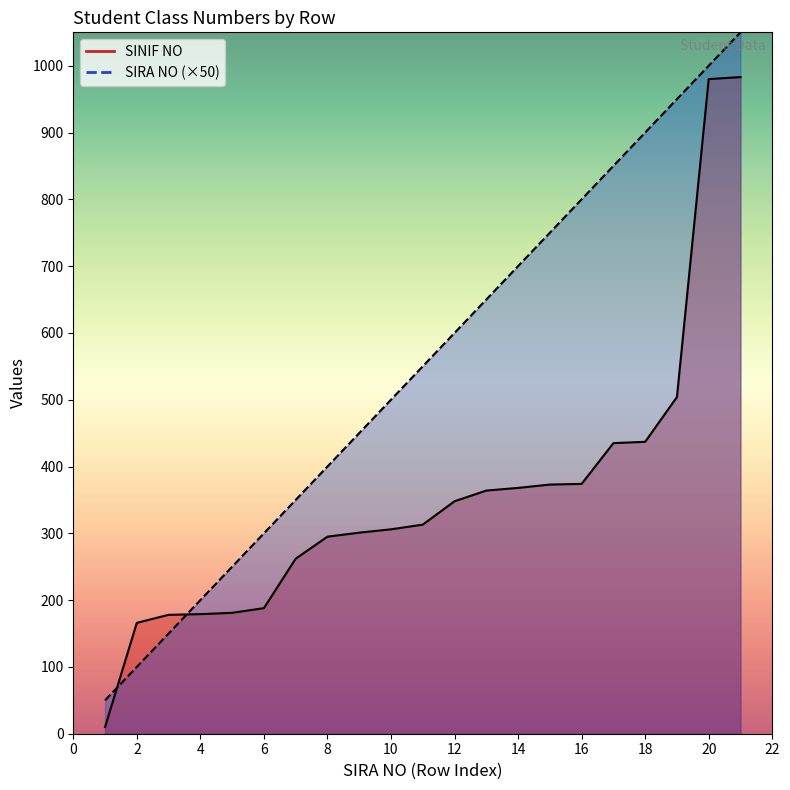

What is the approximate value of SIRA NO at 19, to the nearest 10?

950